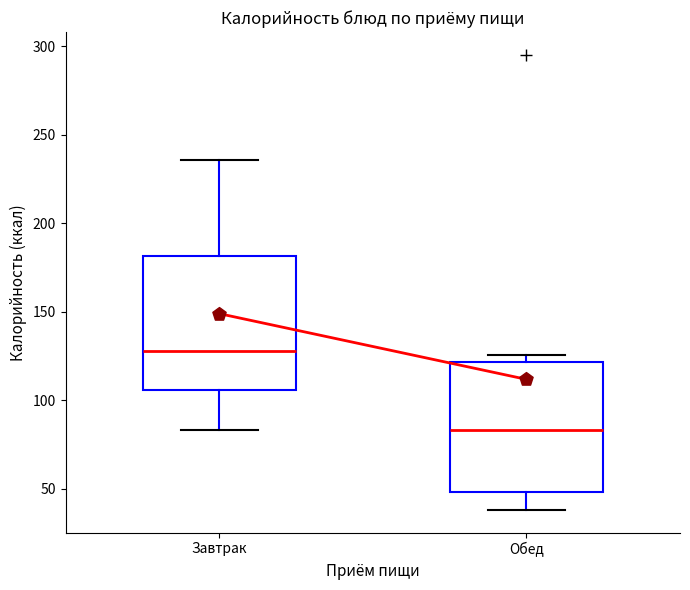

Reading left to right, transcribe this box plot: for each box, give where its median line is, the range the box spans, and where its two whiskers end, as read against the y-axis. The values are not printed on the chart, so give them approximately, as read against the axis.

Завтрак: median 130, box 105 to 180, whiskers 85 to 235
Обед: median 85, box 50 to 120, whiskers 40 to 125